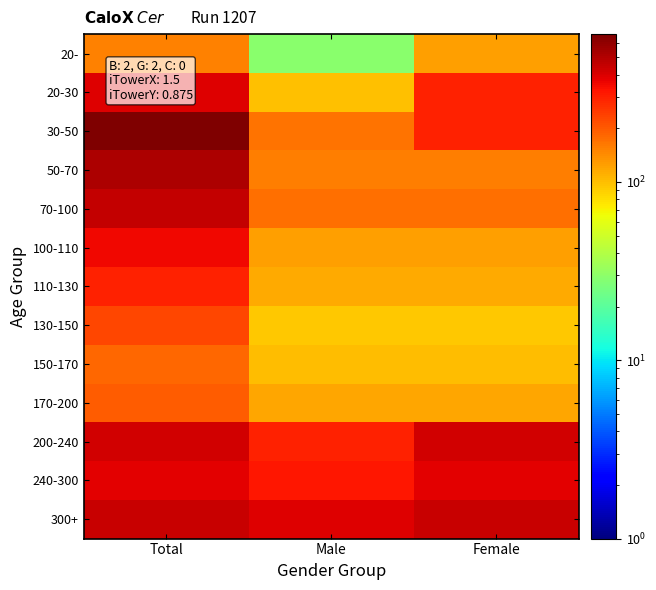

Reading left to right, list all the values displayed in this chart.

20-: Total=153	Male=29	Female=124
20-30: Total=394	Male=100	Female=294
30-50: Total=675	Male=168	Female=294
50-70: Total=516	Male=158	Female=158
70-100: Total=459	Male=174	Female=174
100-110: Total=356	Male=123	Female=123
110-130: Total=294	Male=115	Female=115
130-150: Total=229	Male=94	Female=94
150-170: Total=184	Male=102	Female=102
170-200: Total=197	Male=117	Female=117
200-240: Total=421	Male=293	Female=421
240-300: Total=381	Male=318	Female=381
300+: Total=448	Male=394	Female=448